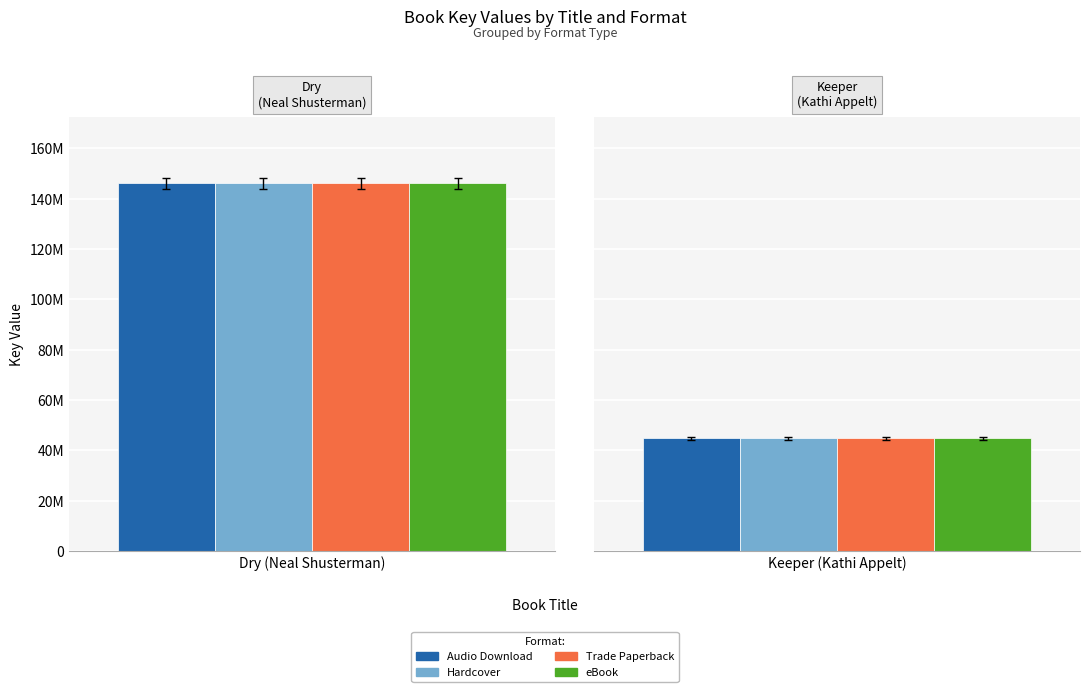

Between Dry (Neal Shusterman) and Keeper (Kathi Appelt), which series saw the biggest shift?

Audio Download